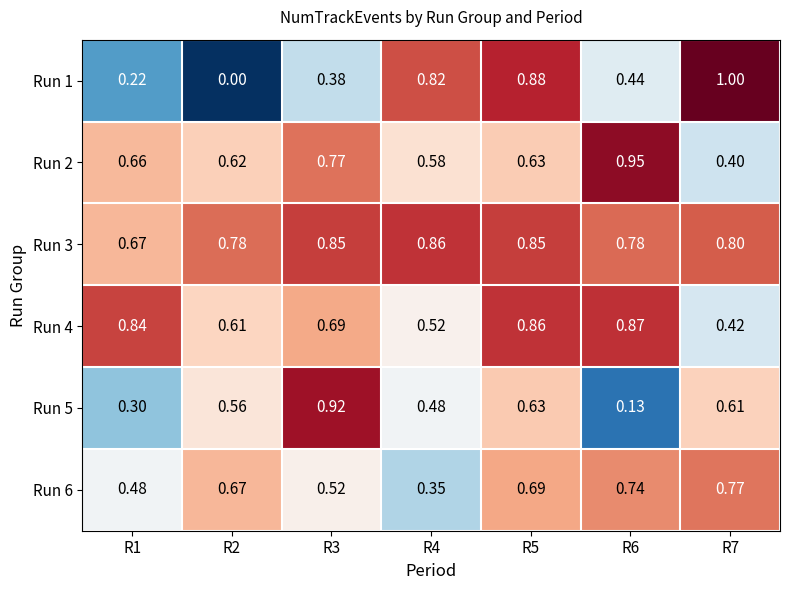

Is the value of Run 1 at R2 greater than the value of Run 2 at R1?

No